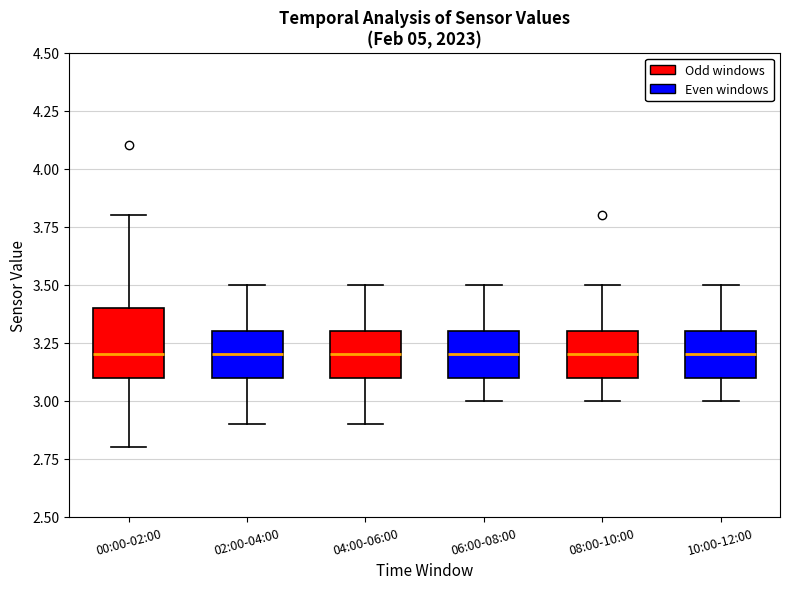

Reading left to right, read every box against the y-axis: the position of its median line, the range the box covers, and the ends of its whiskers. The values are not printed on the chart, so give them approximately, as read against the axis.

00:00-02:00: median 3.2, box 3.1 to 3.4, whiskers 2.8 to 3.8
02:00-04:00: median 3.2, box 3.1 to 3.3, whiskers 2.9 to 3.5
04:00-06:00: median 3.2, box 3.1 to 3.3, whiskers 2.9 to 3.5
06:00-08:00: median 3.2, box 3.1 to 3.3, whiskers 3.0 to 3.5
08:00-10:00: median 3.2, box 3.1 to 3.3, whiskers 3.0 to 3.5
10:00-12:00: median 3.2, box 3.1 to 3.3, whiskers 3.0 to 3.5